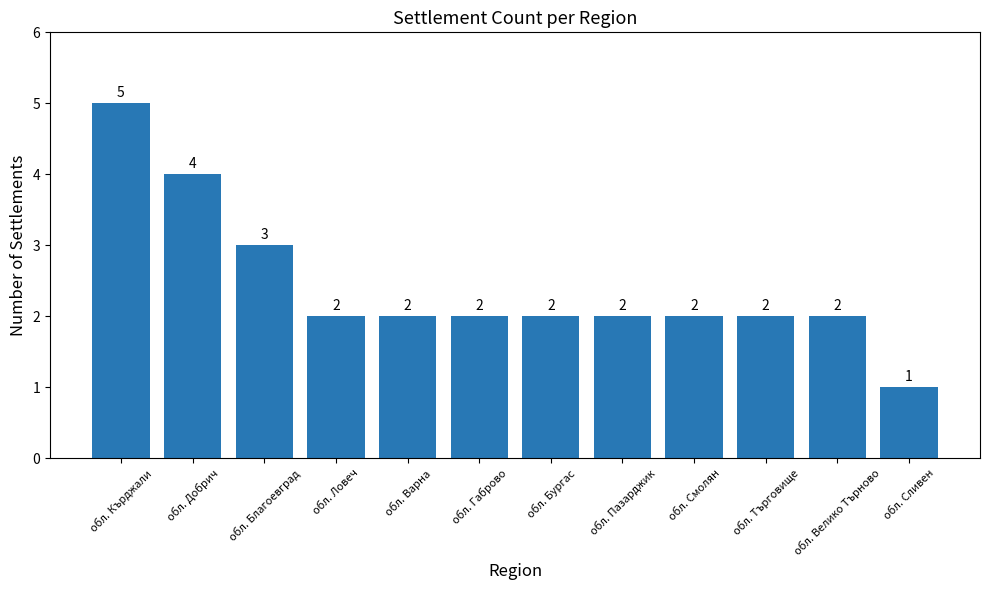

Approximately how many times larger is the value at обл. Сливен compared to обл. Благоевград?

0.3